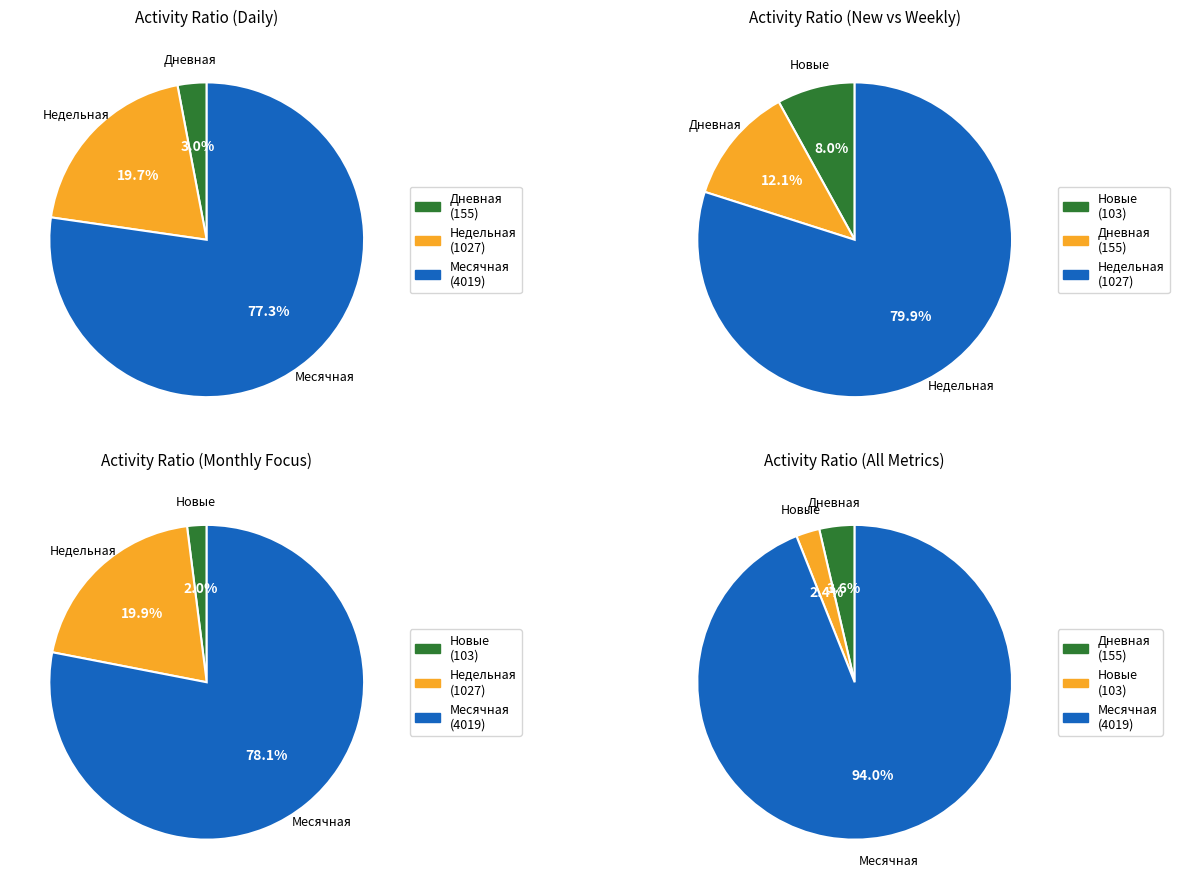

True or false: 7 accounts for 14% of the total.

False